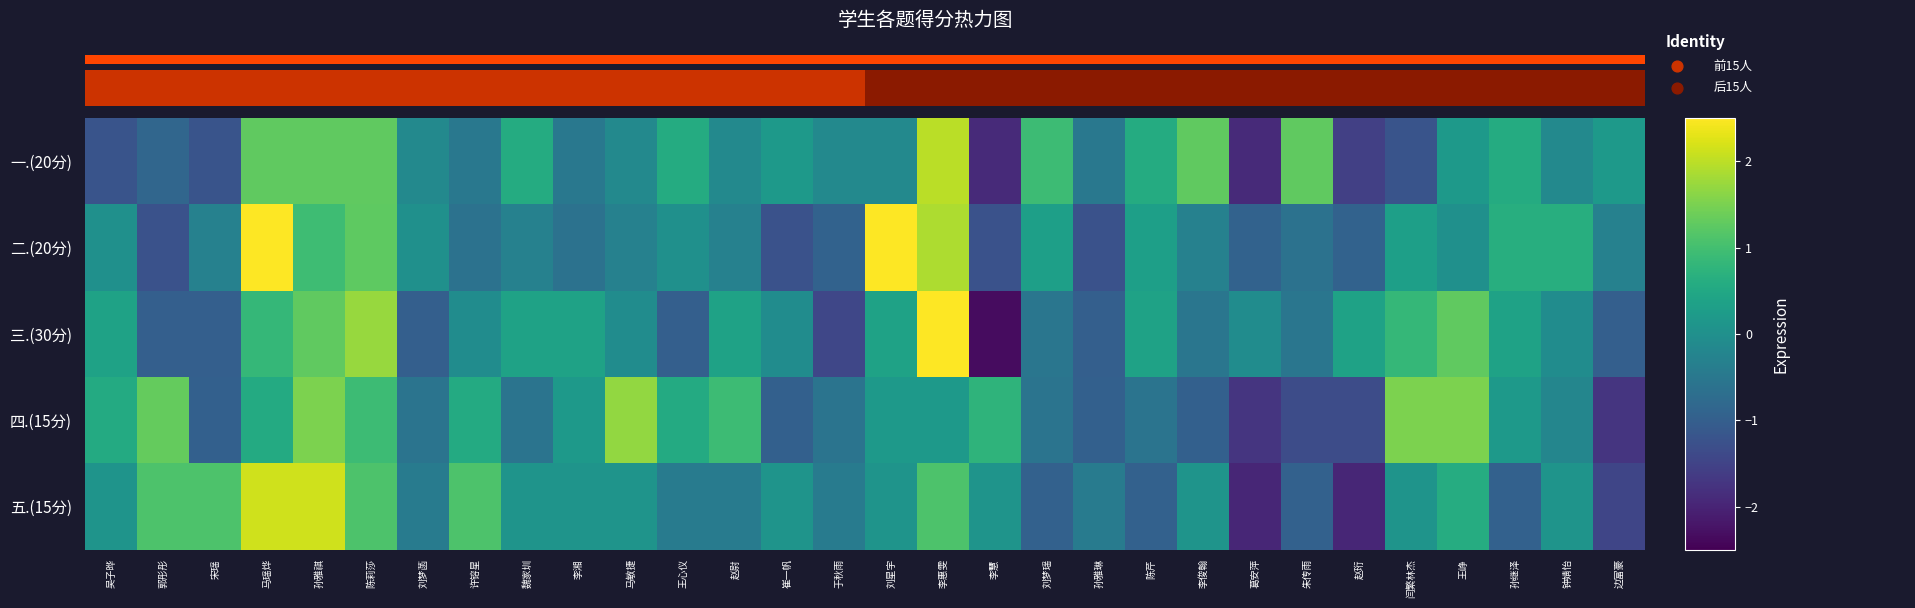

What is the total value across all series at 崔一帆?

-2.0